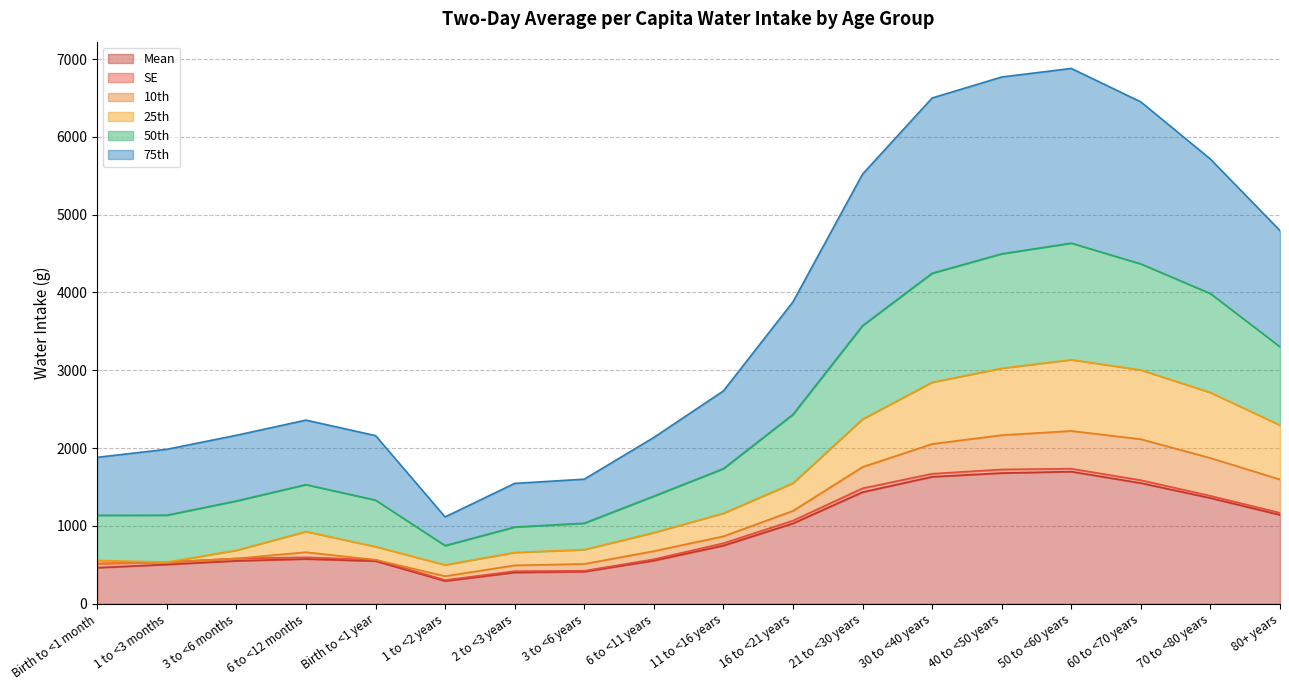

What is the lowest value of the Mean series?

293